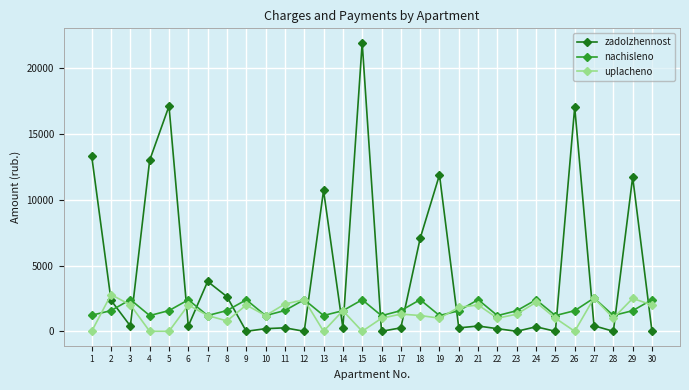

What is the difference between the zadolzhennost values at 26 and 25?

17059.0